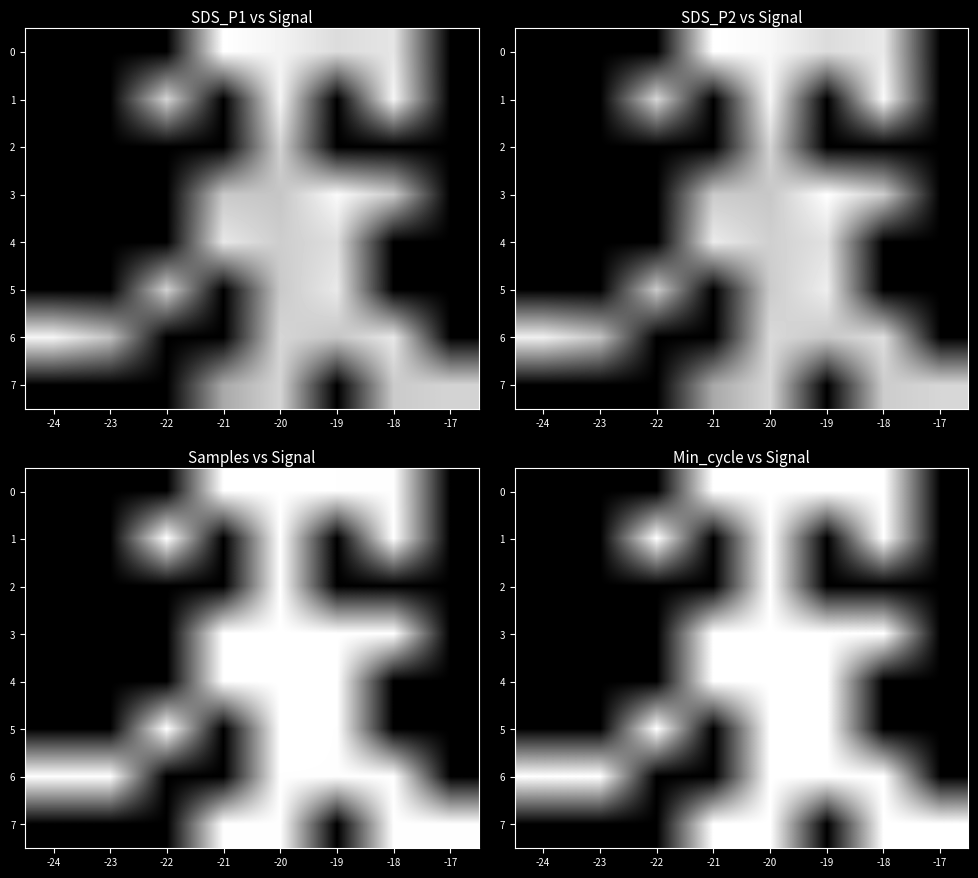

Where is row_4 nearest to the value 14?

-24